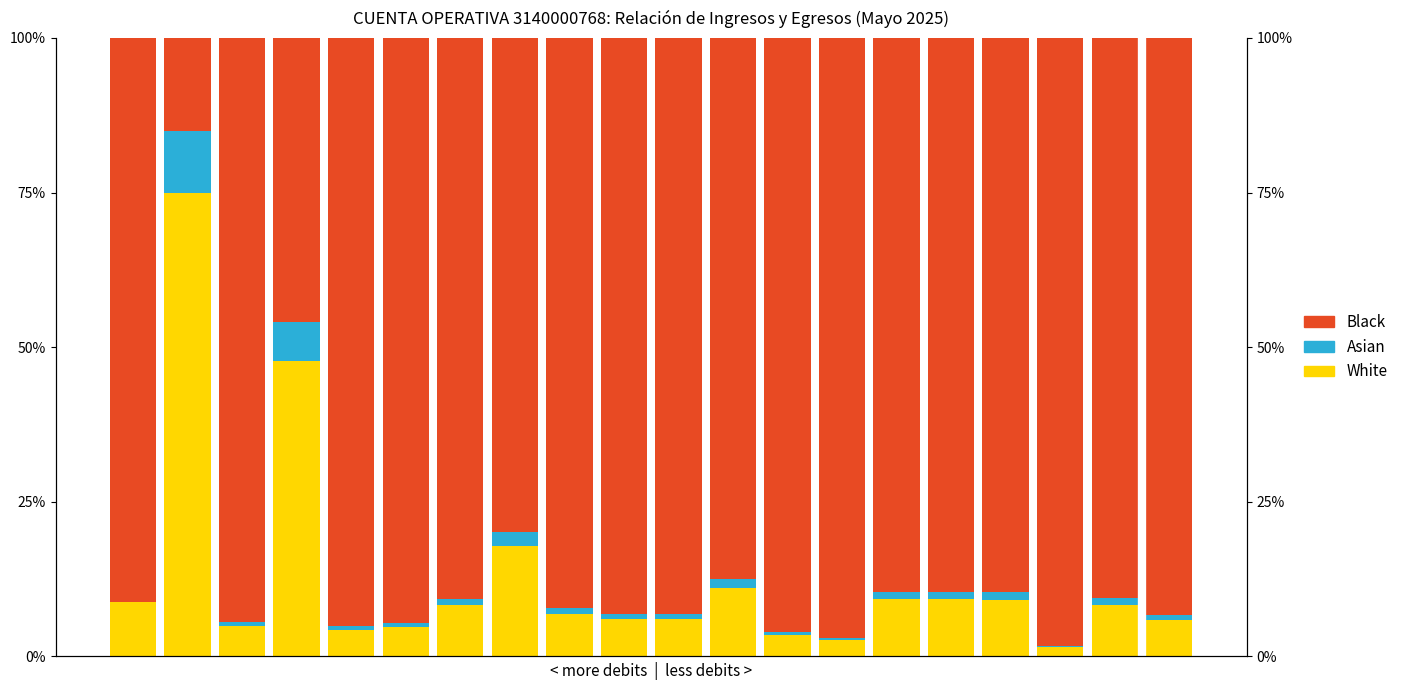

What is the label of the 2nd bar from the right?

18